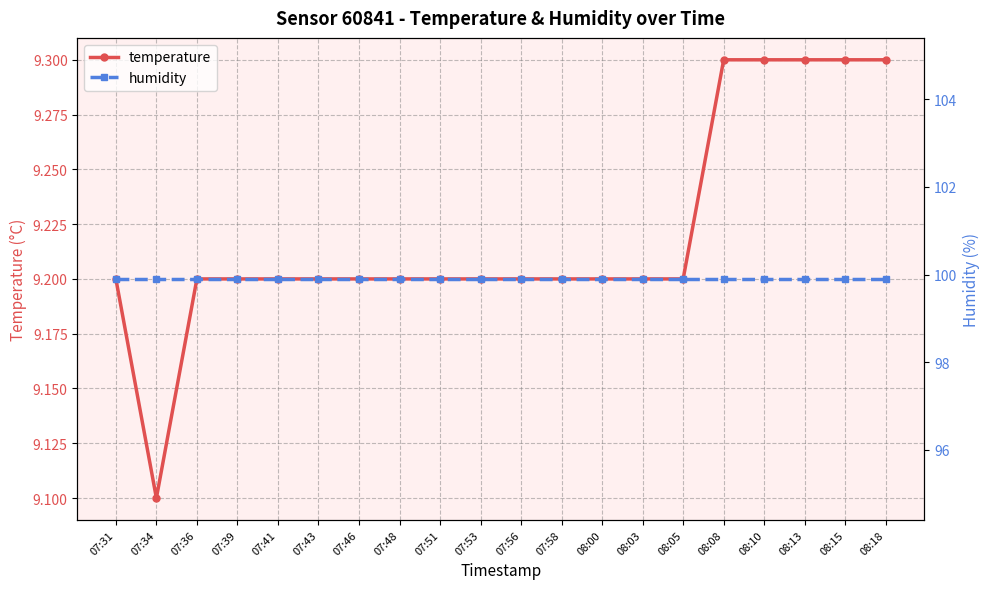

What is the sum of the humidity values at 07:31 and 07:56?

199.8